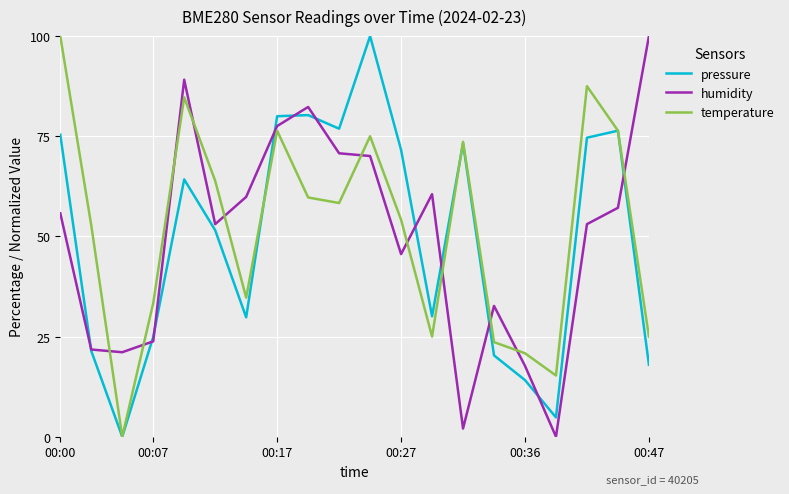

True or false: temperature and humidity intersect in this chart.

True